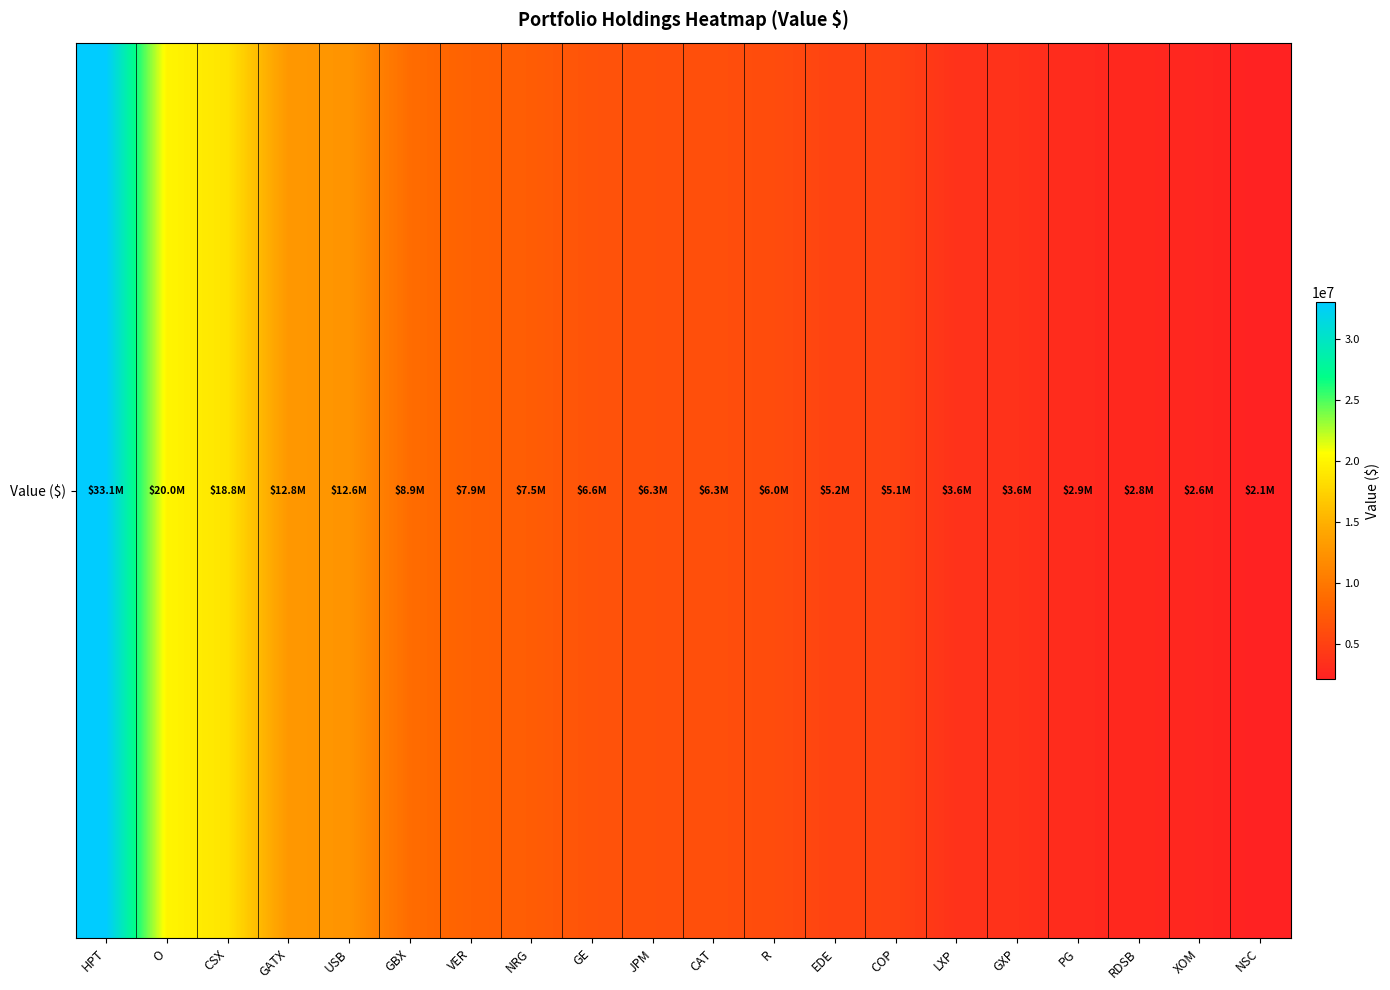

What is the maximum value shown in the chart?

33098000